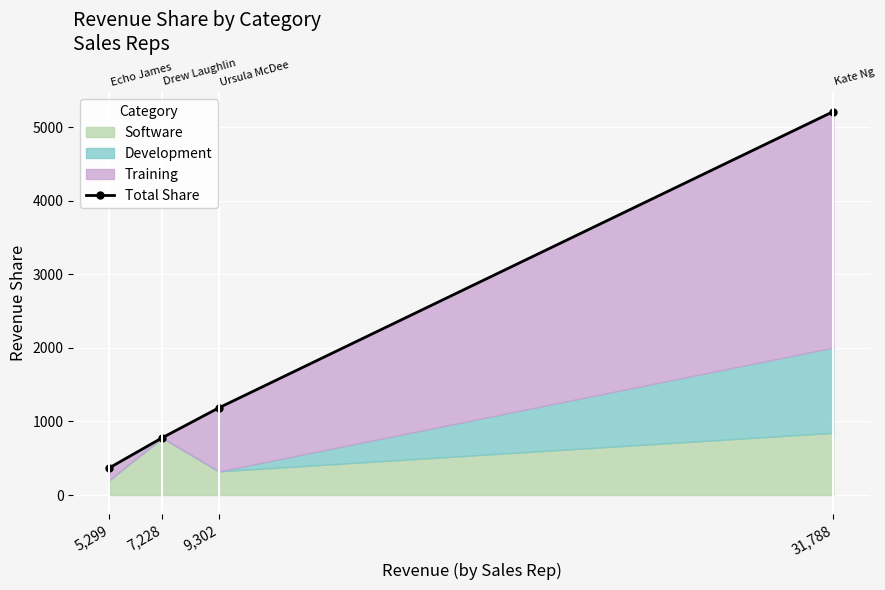

What is the label of the 4th point from the left?

31,788